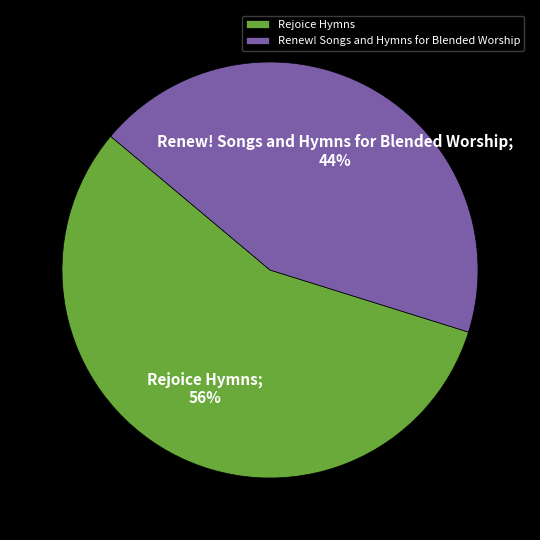

To the nearest percent, what portion does Renew! Songs and Hymns for Blended Worship represent?

44%